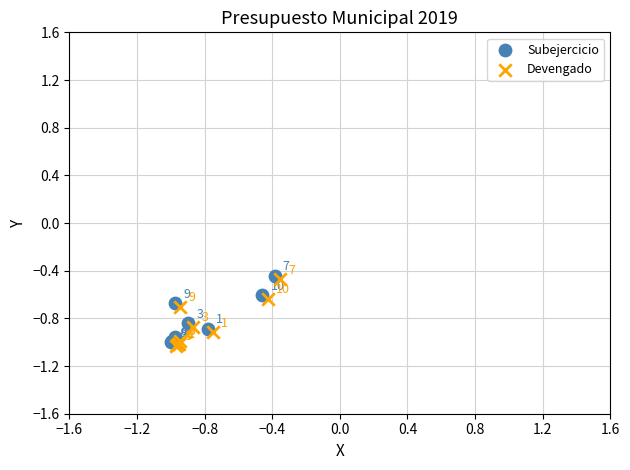

Which series contains the lowest Y value?

Devengado